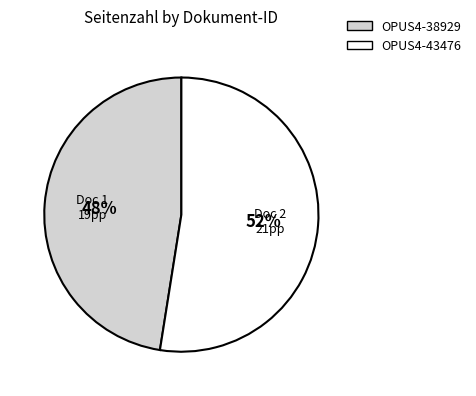

True or false: OPUS4-43476 accounts for 65% of the total.

False